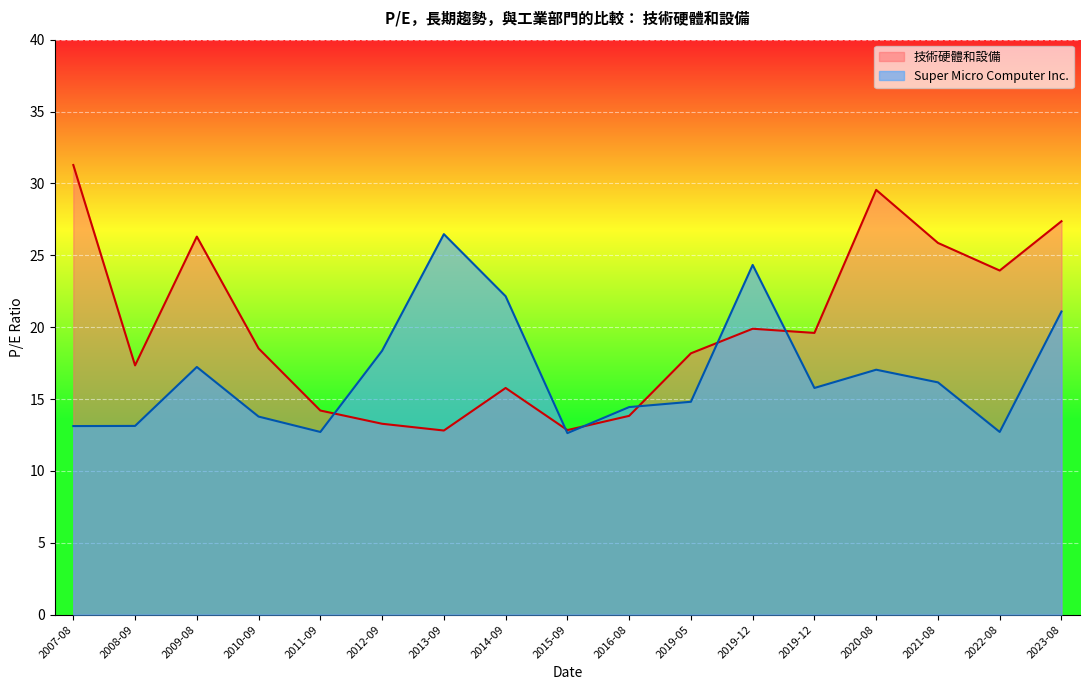

List the series in order of their peak value, lowest first.

Super Micro Computer Inc., 技術硬體和設備